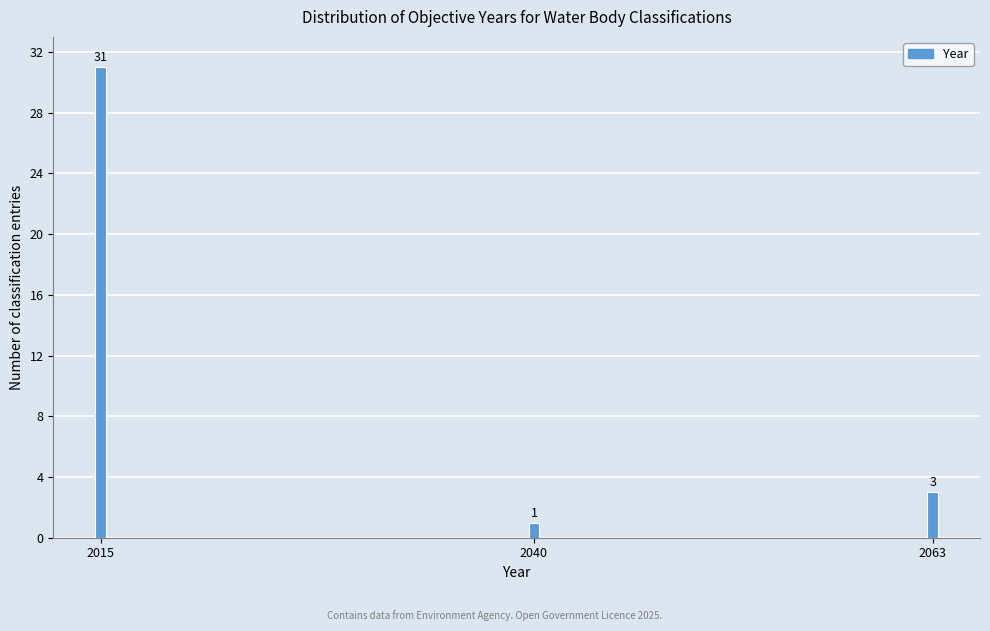

Reading left to right, what are all the values shown in this chart?

31	1	3